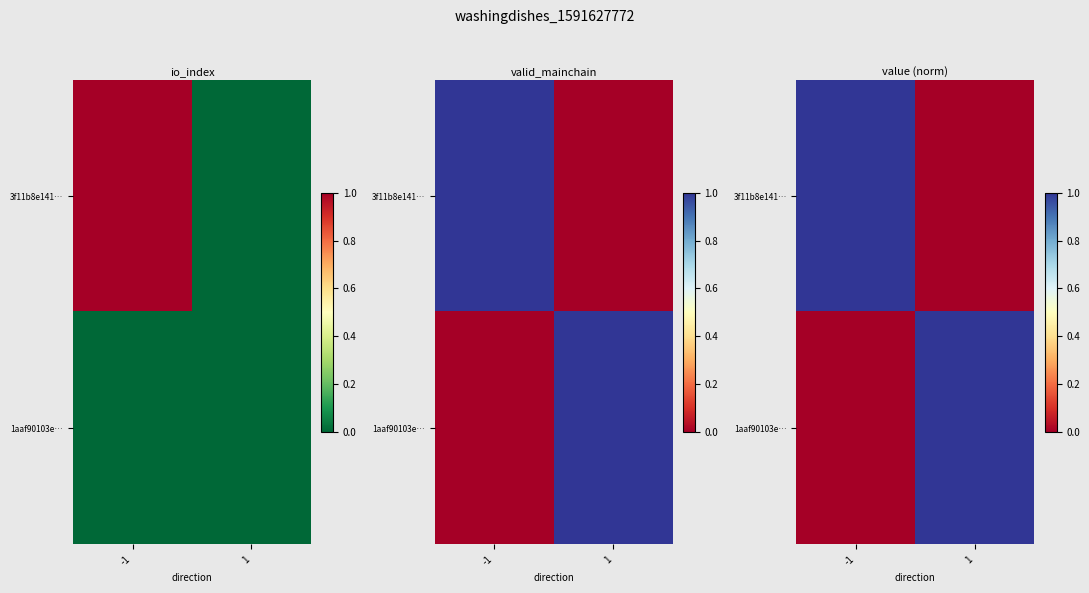

At which label does 3f11b8e141… reach its peak?

-1